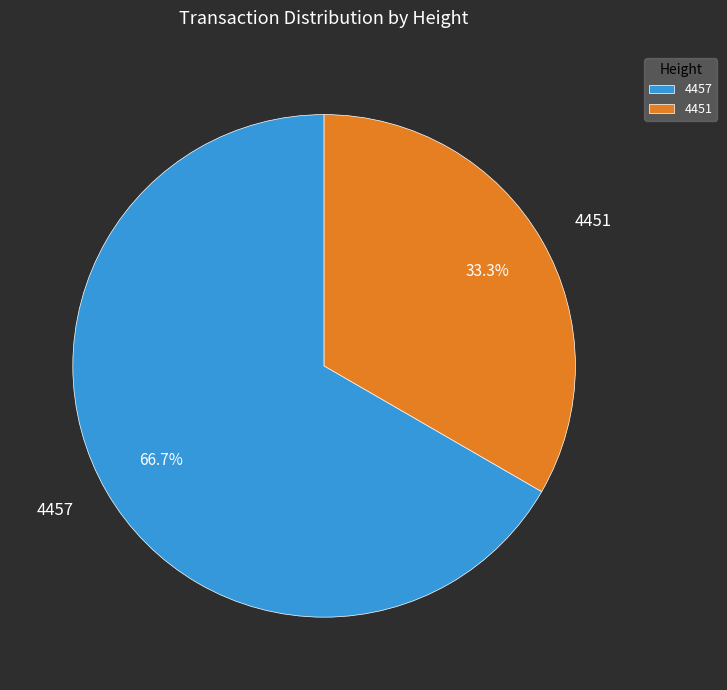

What percentage is the 4451 slice, to the nearest percent?

33%